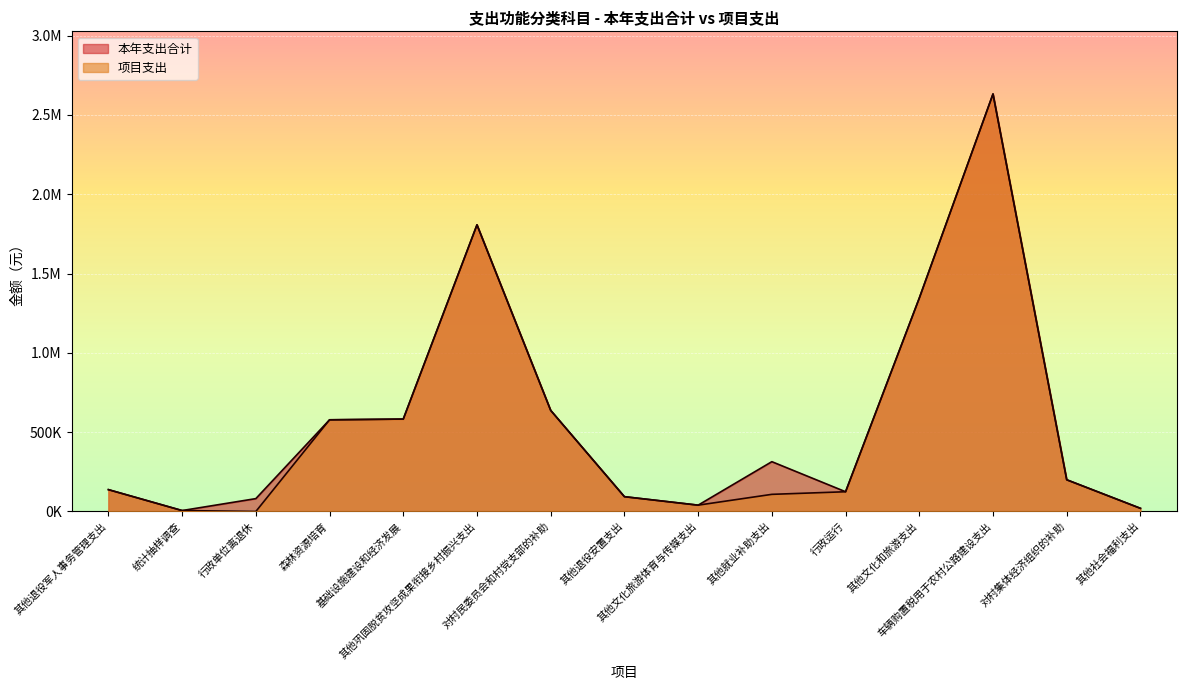

At which category does the chart reach its peak across all series?

车辆购置税用于农村公路建设支出